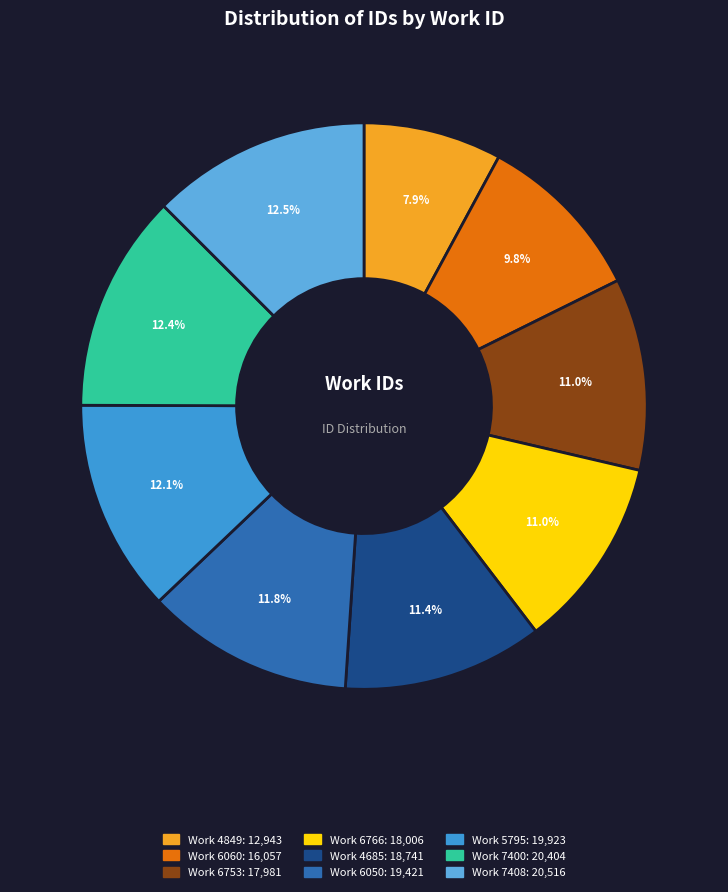

Is there a majority slice in this chart?

No